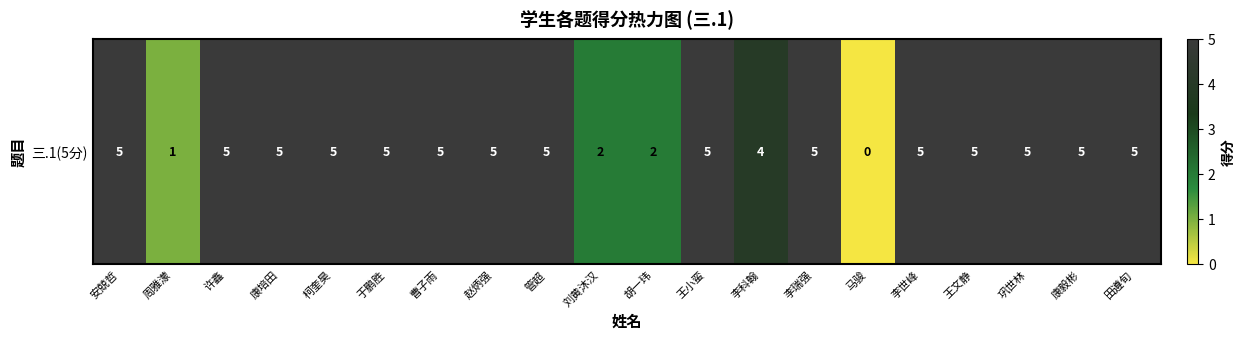

What is the difference between the maximum and minimum values?

5